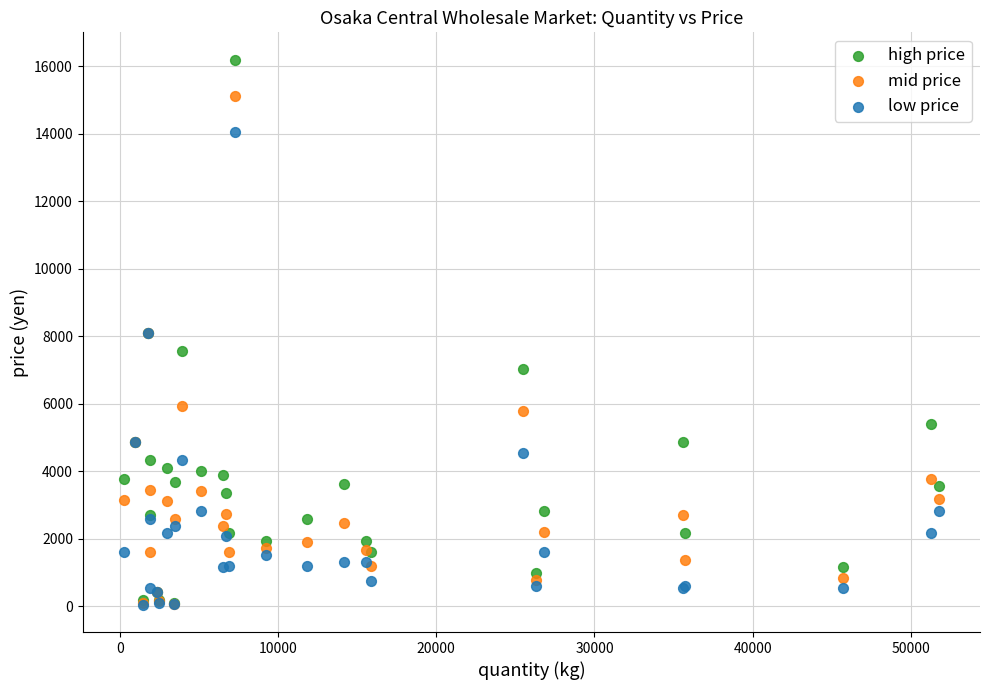

Which series contains the highest Y value?

high price